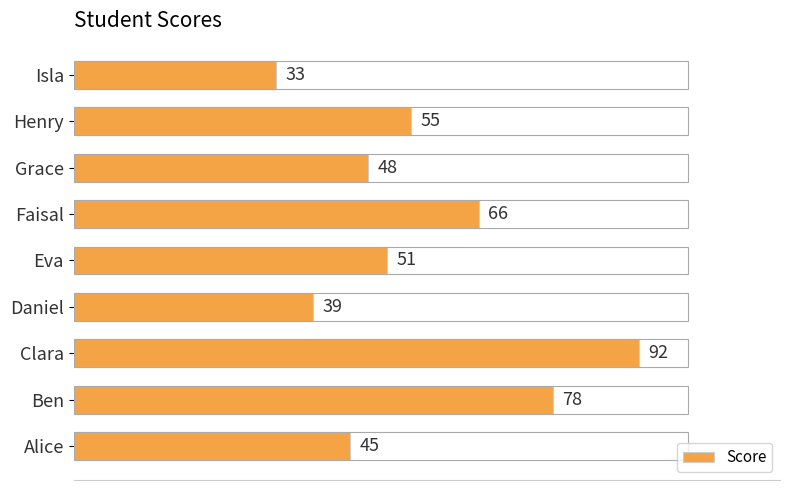

Rank the categories by value from highest to lowest.

Clara, Ben, Faisal, Henry, Eva, Grace, Alice, Daniel, Isla